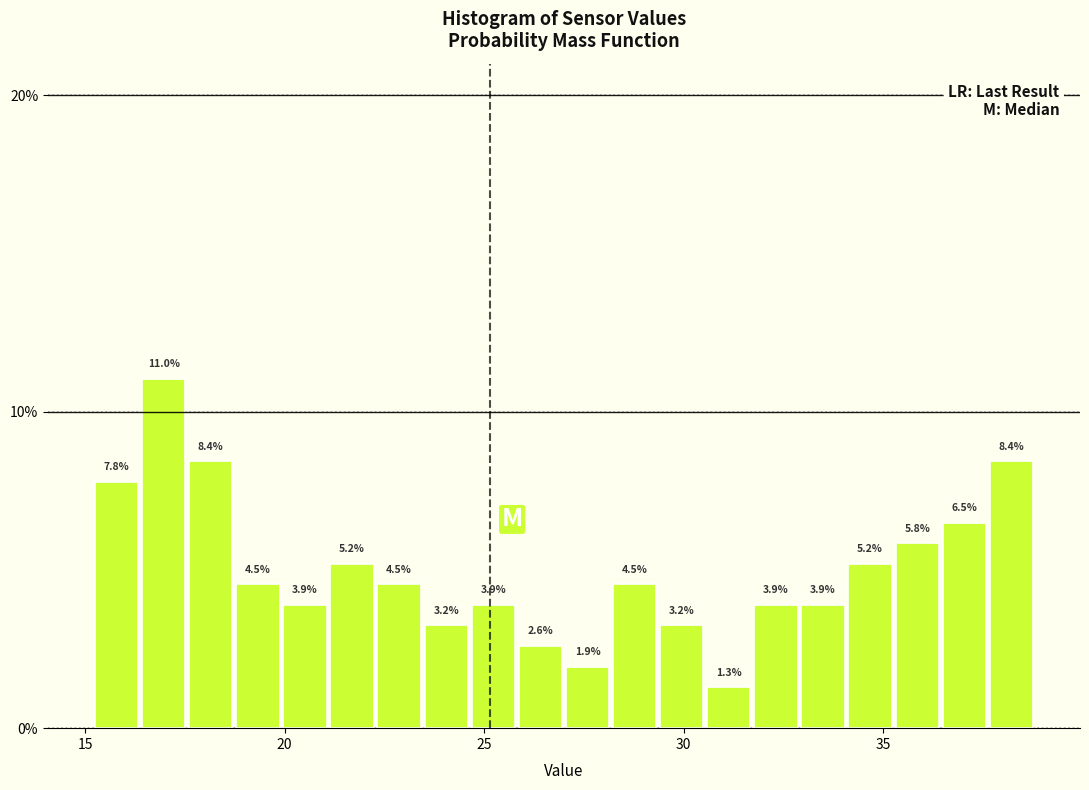

Read against the x-axis, roughly where is the centre of the tallest bar?

17.0